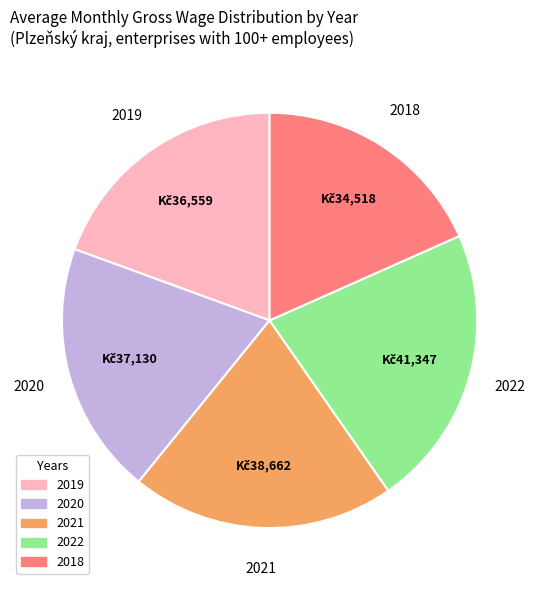

Which has a higher value, 2019 or 2021?

2021